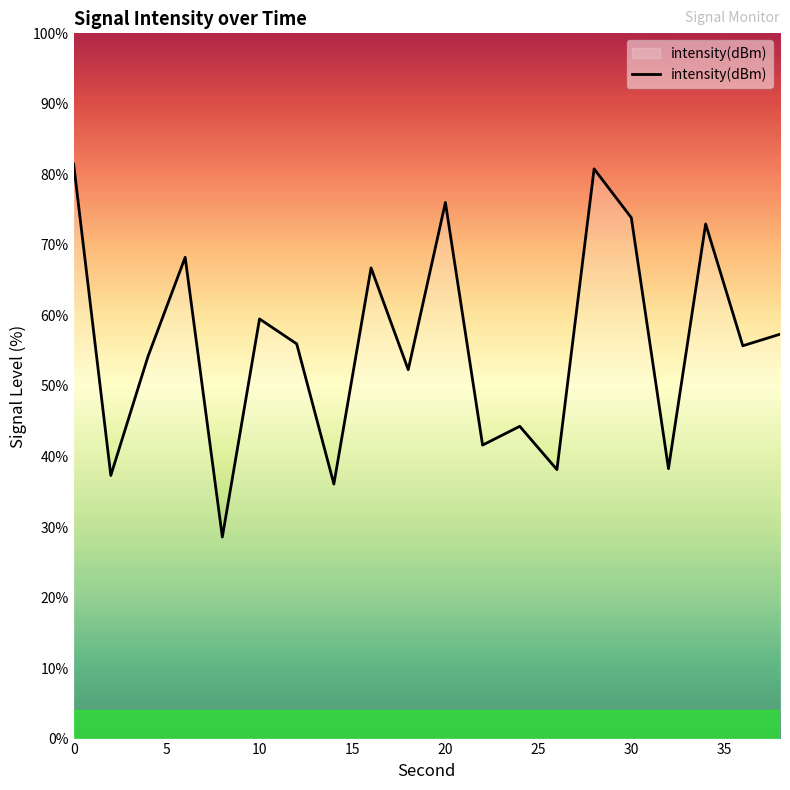

Does the chart display data point markers on the line(s)?

No